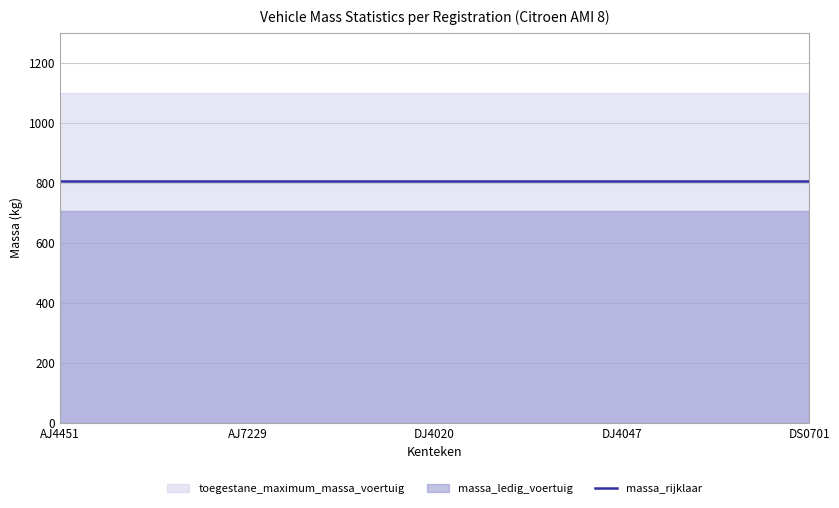

Reading left to right, what are all the values shown in this chart?

massa_ledig_voertuig: 705	705	705	705	705
toegestane_maximum_massa_voertuig: 1100	1100	1100	1100	1100
massa_rijklaar: 805	805	805	805	805